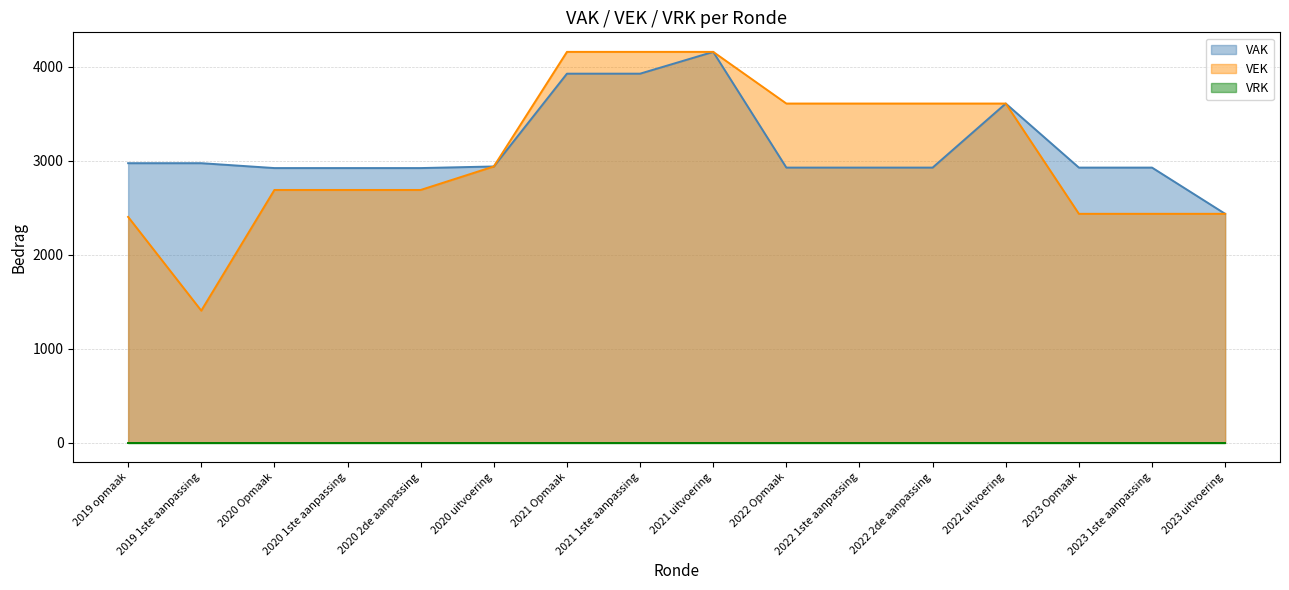

Reading right to left, what are all the values shown in this chart?

2023 uitvoering=2437	2023 1ste aanpassing=2437	2023 Opmaak=2437	2022 uitvoering=3611	2022 2de aanpassing=3611	2022 1ste aanpassing=3611	2022 Opmaak=3611	2021 uitvoering=4161	2021 1ste aanpassing=4161	2021 Opmaak=4161	2020 uitvoering=2941	2020 2de aanpassing=2691	2020 1ste aanpassing=2691	2020 Opmaak=2691	2019 1ste aanpassing=1406	2019 opmaak=2404